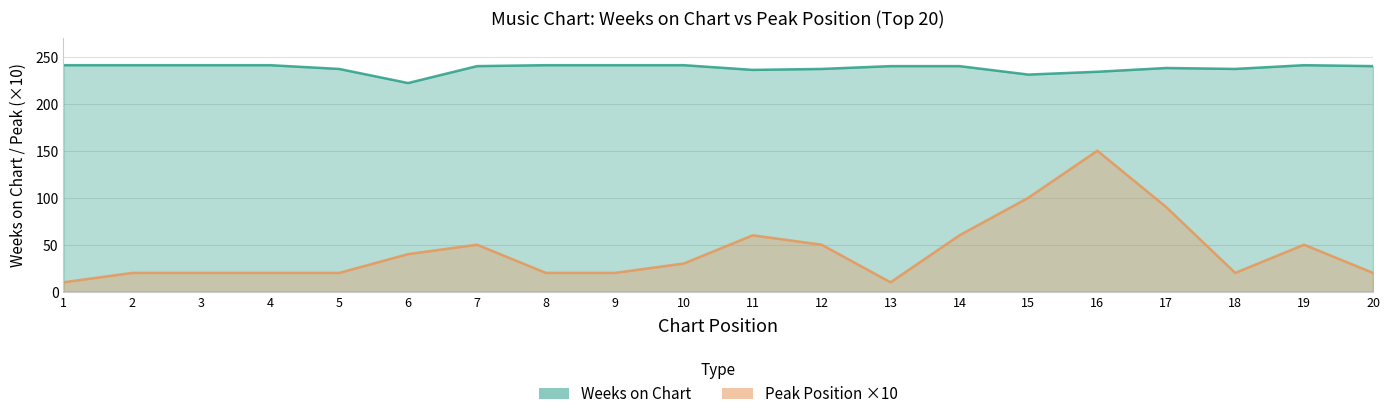

Reading left to right, extract all data points from this chart.

Weeks on Chart: 241	241	241	241	237	222	240	241	241	241	236	237	240	240	231	234	238	237	241	240
Pico: 10	20	20	20	20	40	50	20	20	30	60	50	10	60	100	150	90	20	50	20